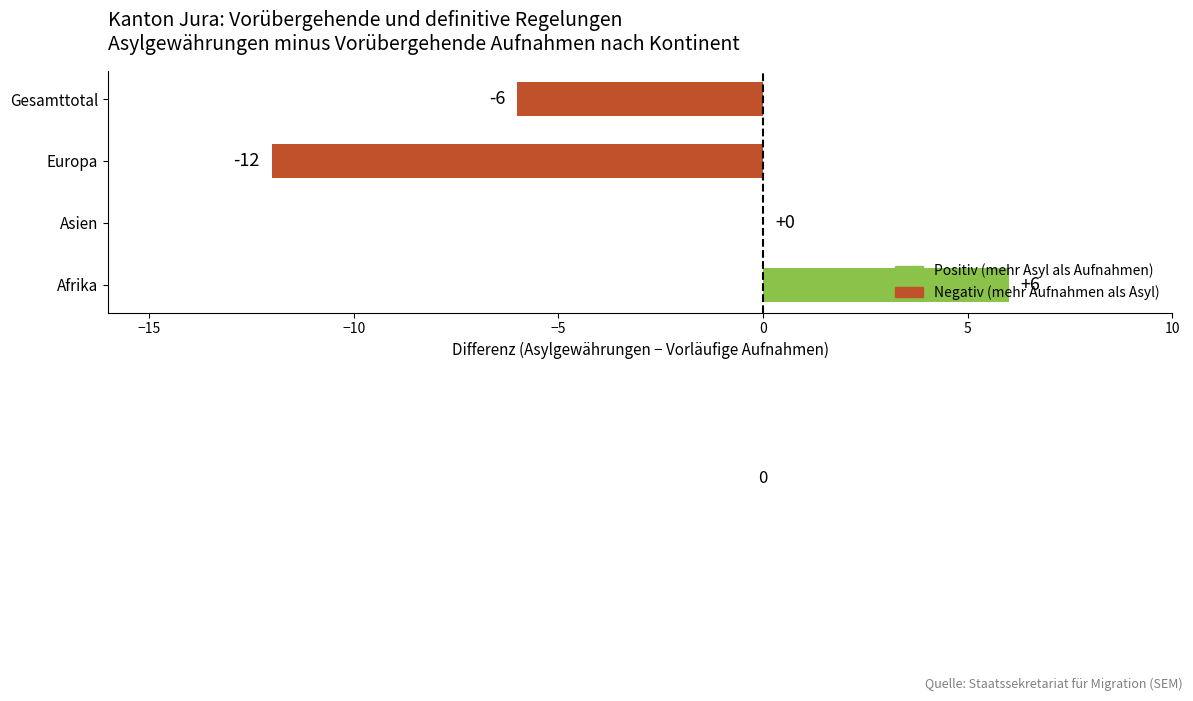

How many distinct data groups are displayed?

1